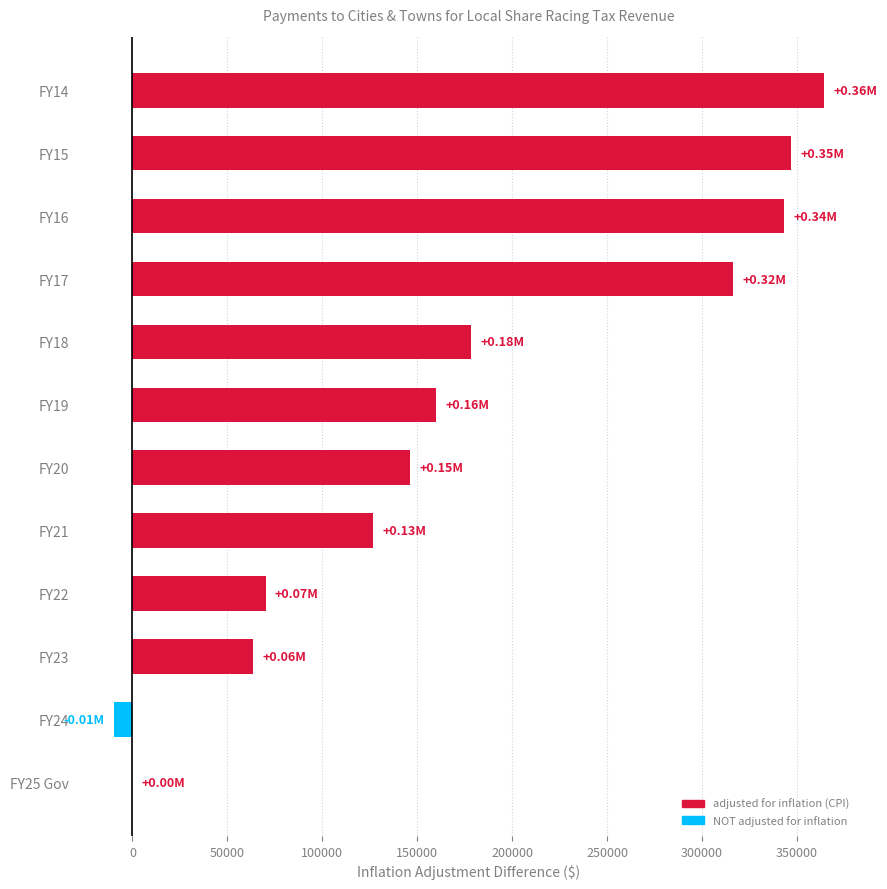

What is the change in value from FY25 Gov to FY20?

+146195